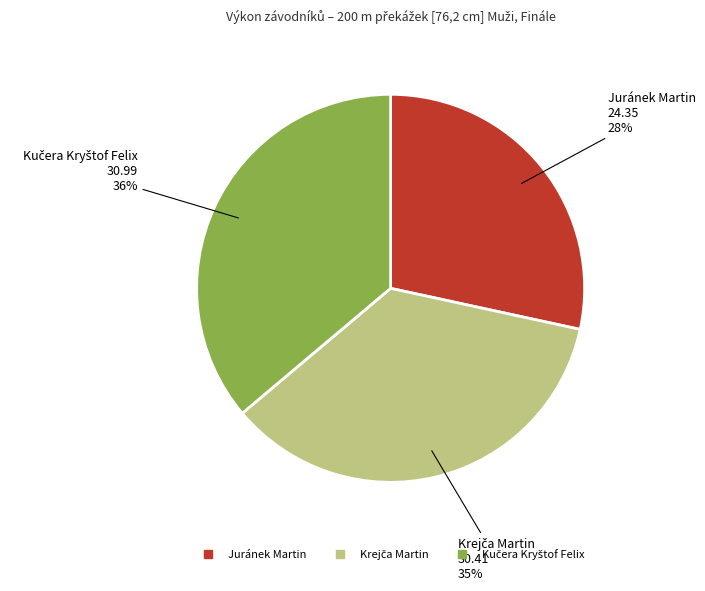

How many slices are in this pie chart?

3